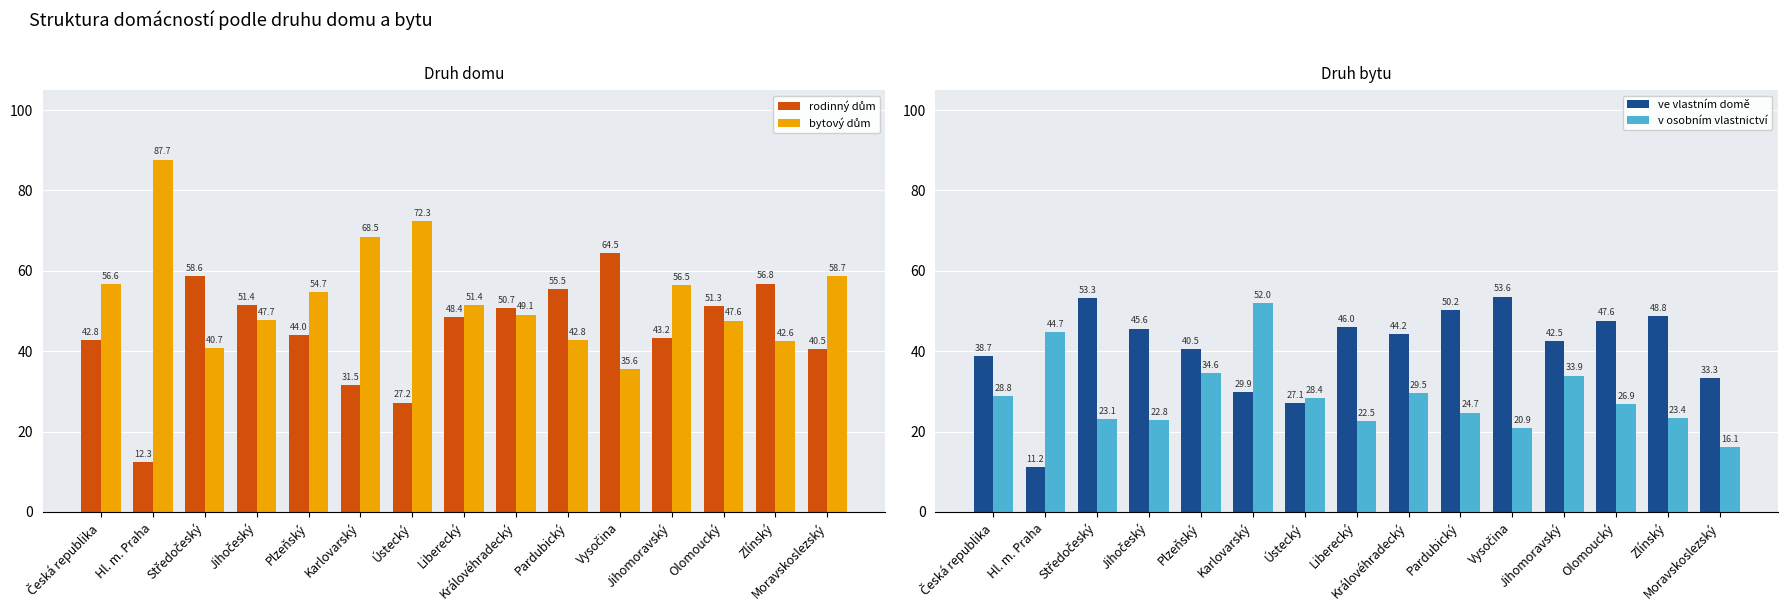

Is it true that rodinný dům equals 79.0 at Jihočeský?

False